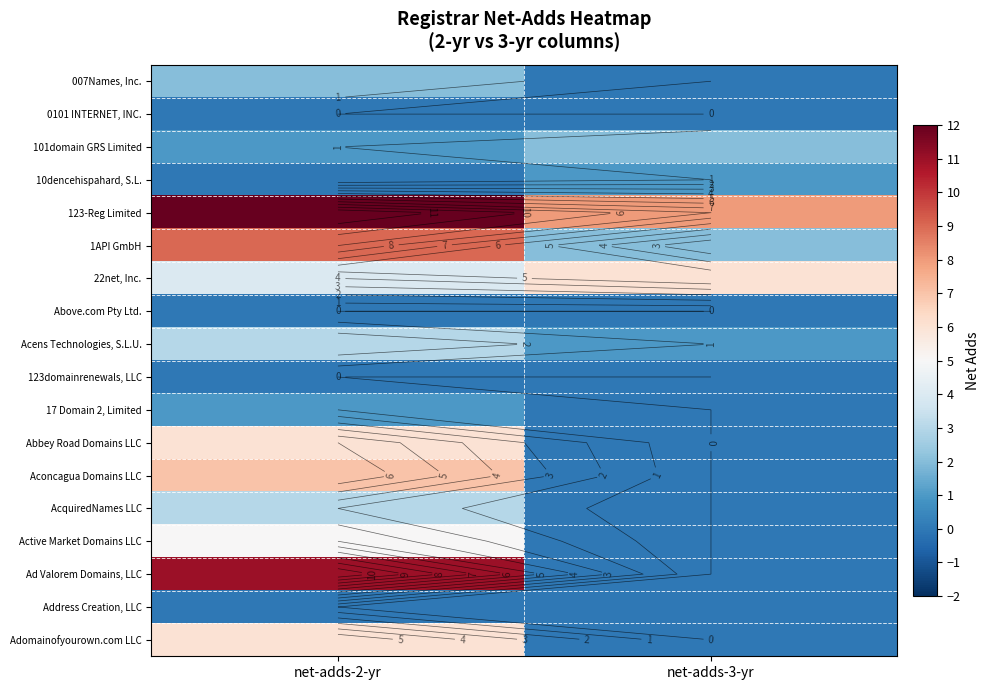

At how many categories does at least one series exceed 0?

2